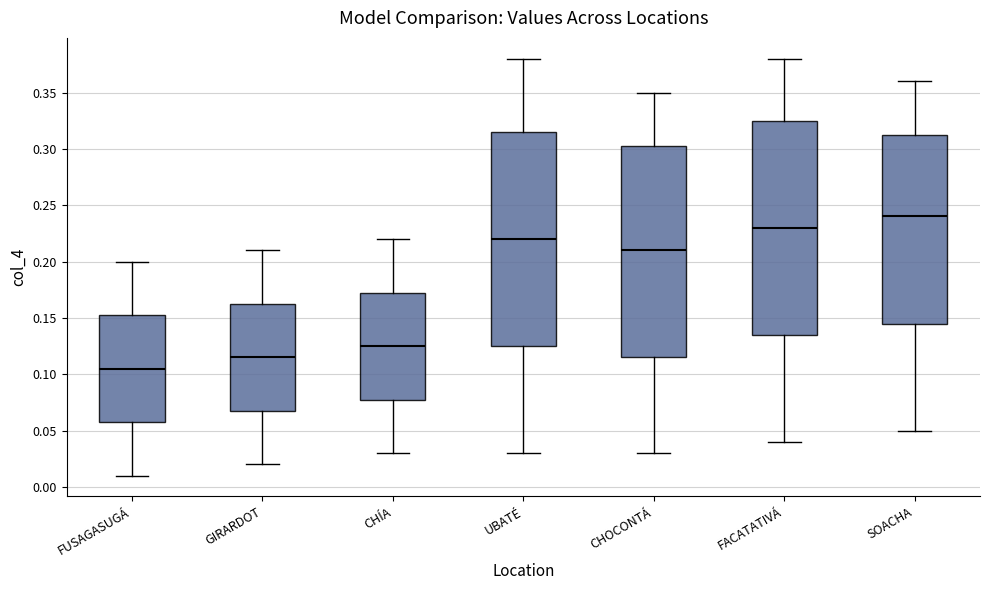

Which box's median line is the highest?

SOACHA